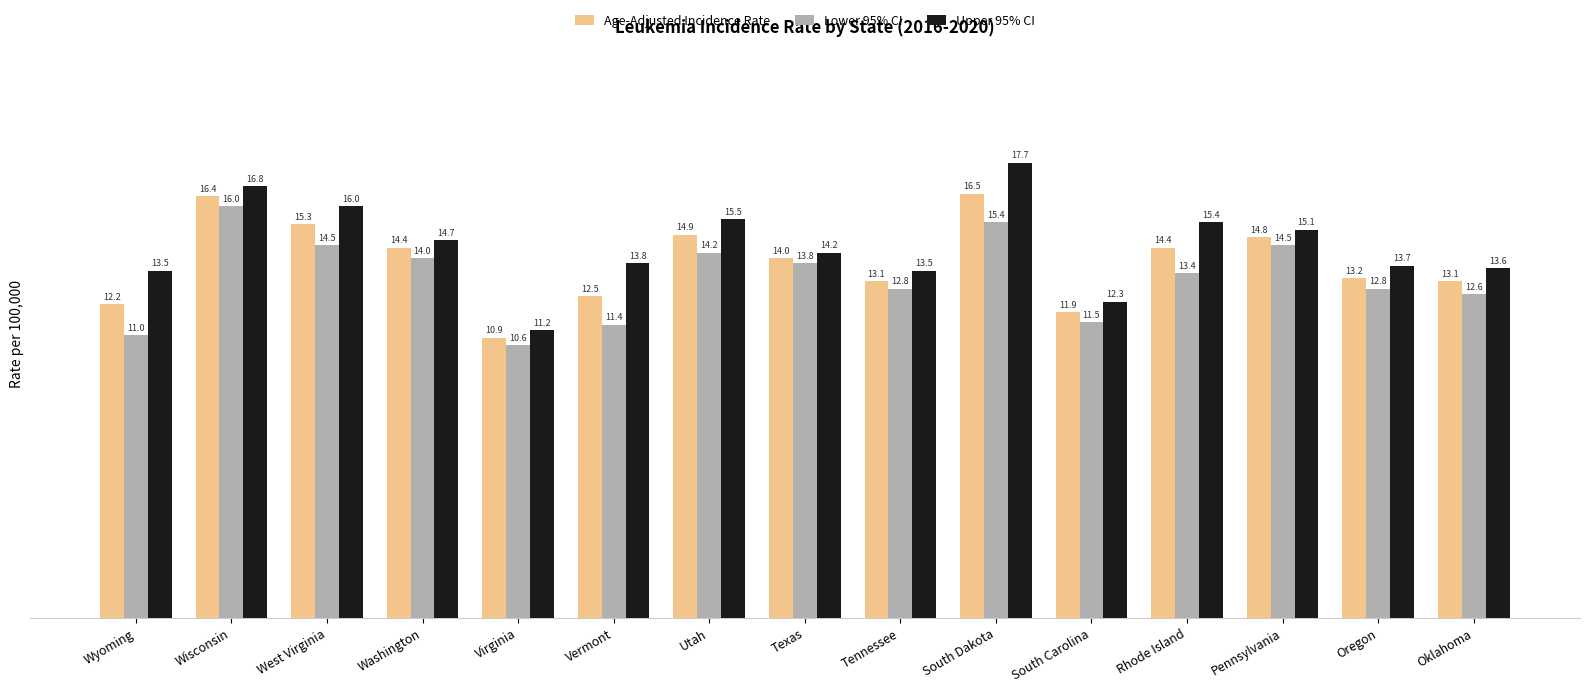

What is the label of the 2nd bar from the right?

Oregon